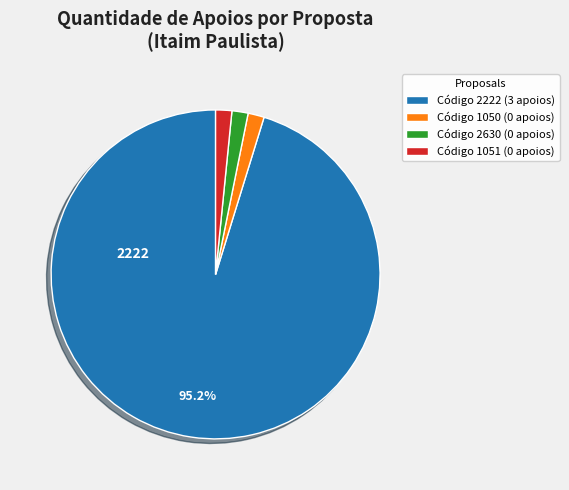

Is there any slice that represents more than half of the pie?

Yes